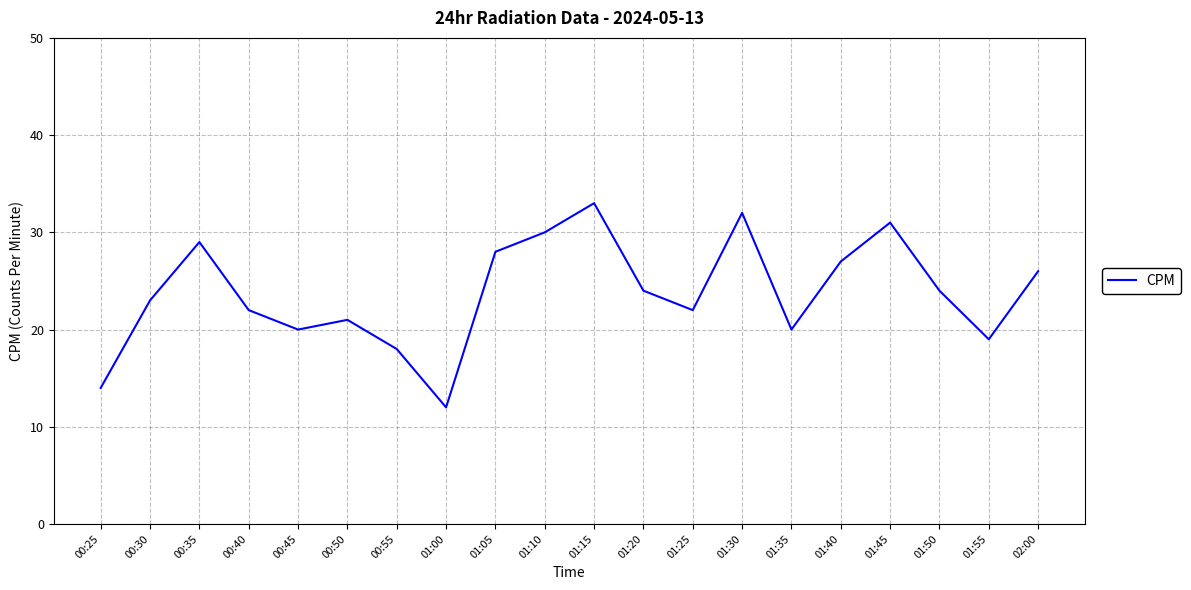

Reading left to right, transcribe all the data shown in this chart.

14	23	29	22	20	21	18	12	28	30	33	24	22	32	20	27	31	24	19	26